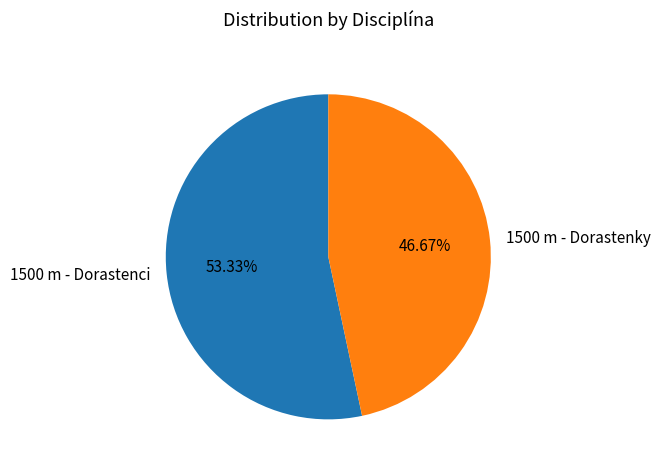

To the nearest percent, what is the average slice percentage?

50%